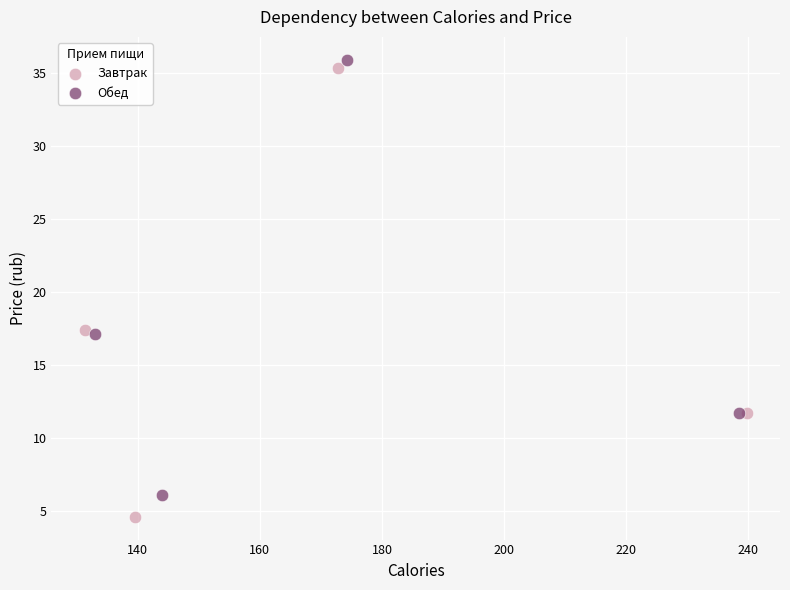

Which series has the largest Y range (max minus min)?

Завтрак